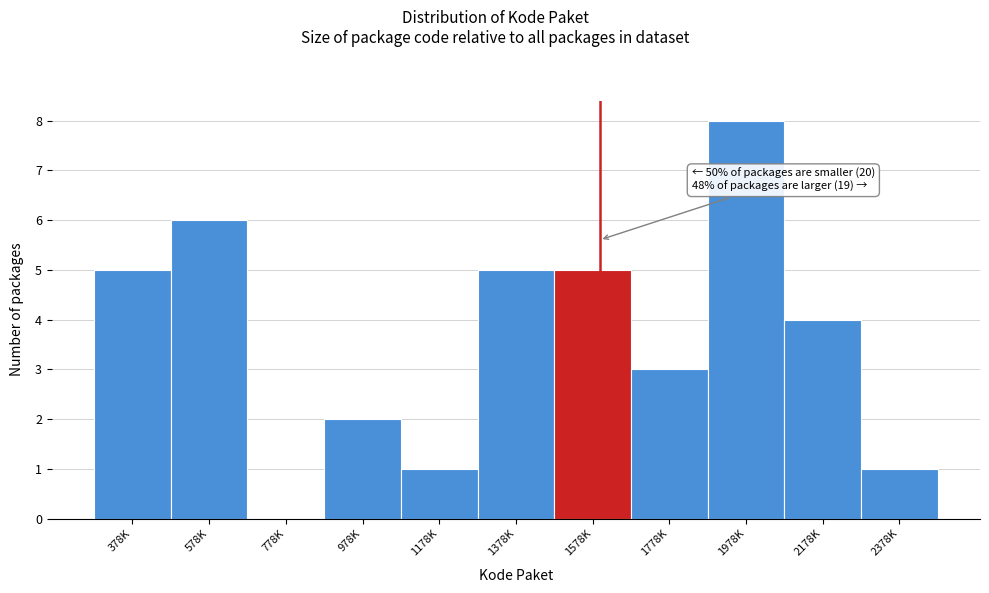

Reading left to right, transcribe all the data shown in this chart.

378K=5	578K=6	778K=0	978K=2	1178K=1	1378K=5	1578K=5	1778K=3	1978K=8	2178K=4	2378K=1